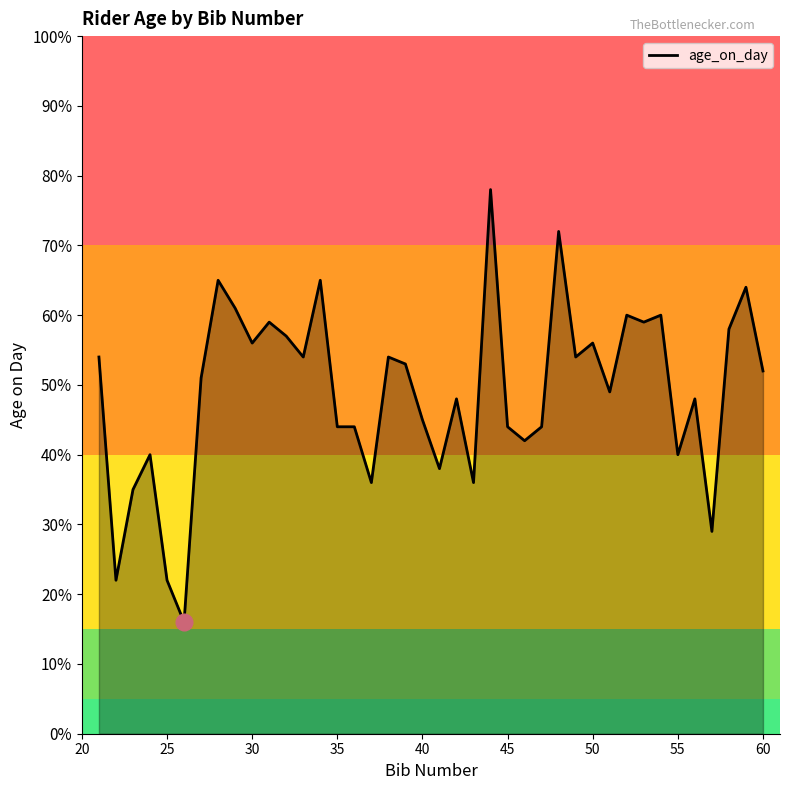

What is the maximum value shown in the chart?

78.0